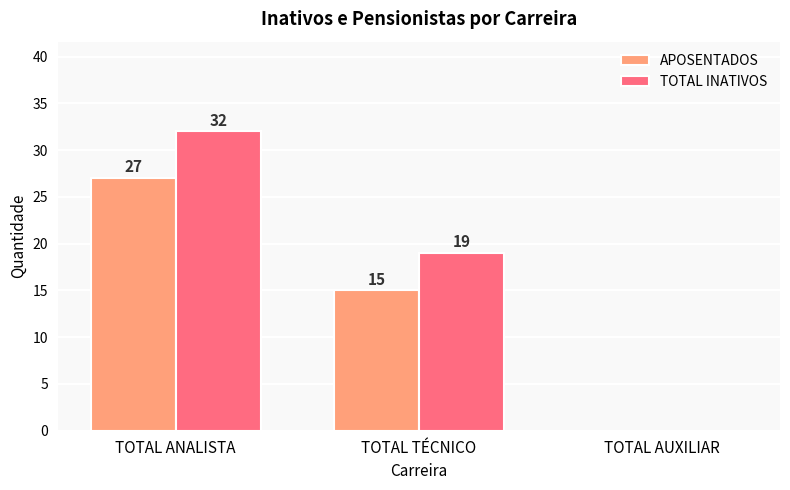

What value does the TOTAL INATIVOS series have at TOTAL ANALISTA, to the nearest 5?

30